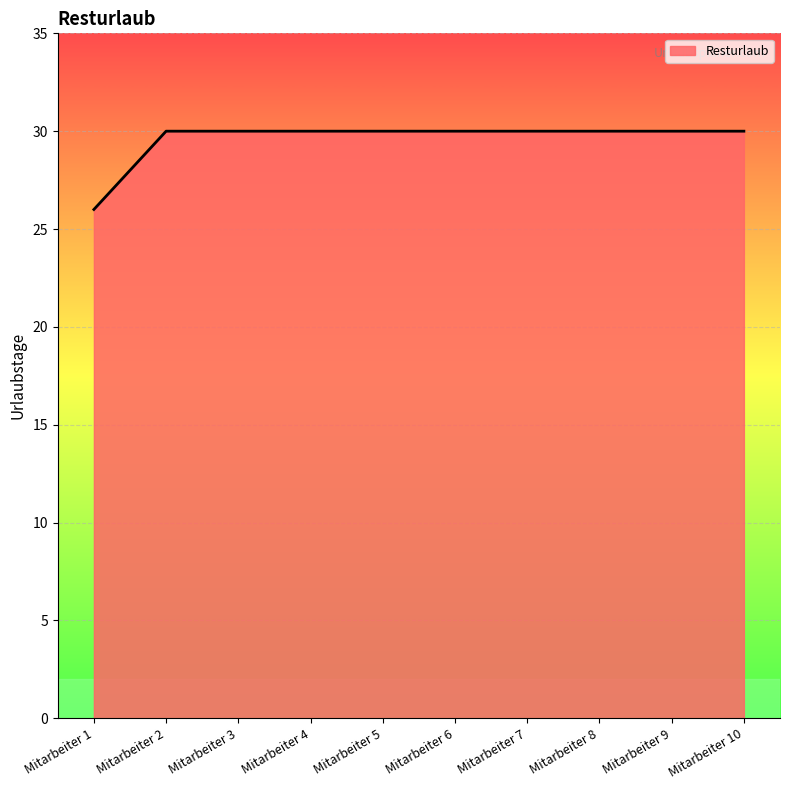

Read the value at Mitarbeiter 6.

30